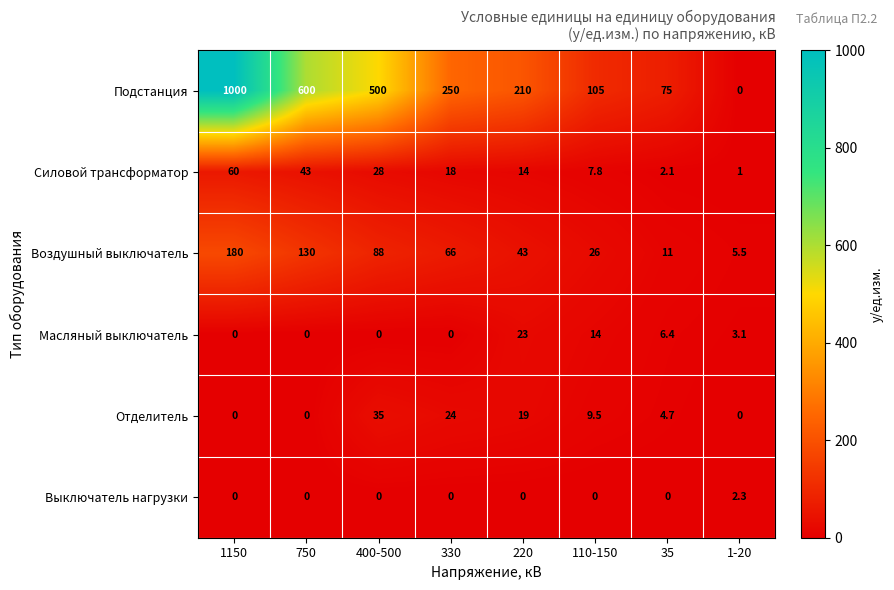

List the series in order of their peak value, highest first.

Подстанция, Воздушный выключатель, Силовой трансформатор, Отделитель, Масляный выключатель, Выключатель нагрузки